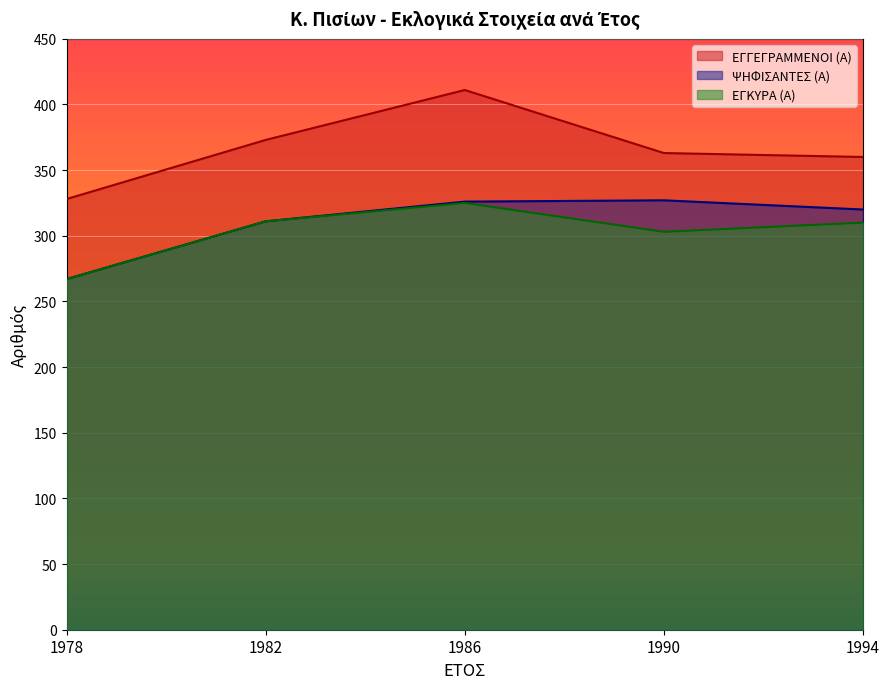

Rank the categories by ΕΓΚΥΡΑ (Α) value from lowest to highest.

1978, 1990, 1994, 1982, 1986